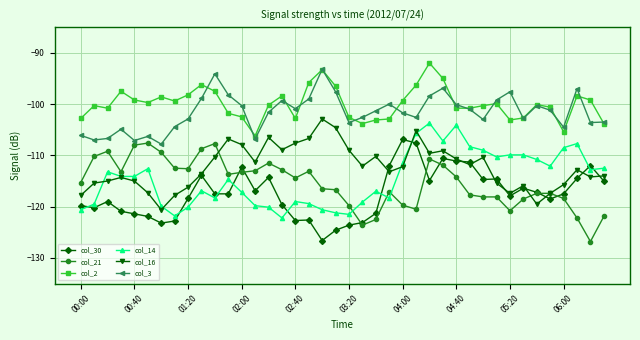

True or false: col_30 has more than 2 interior local peaks.

True